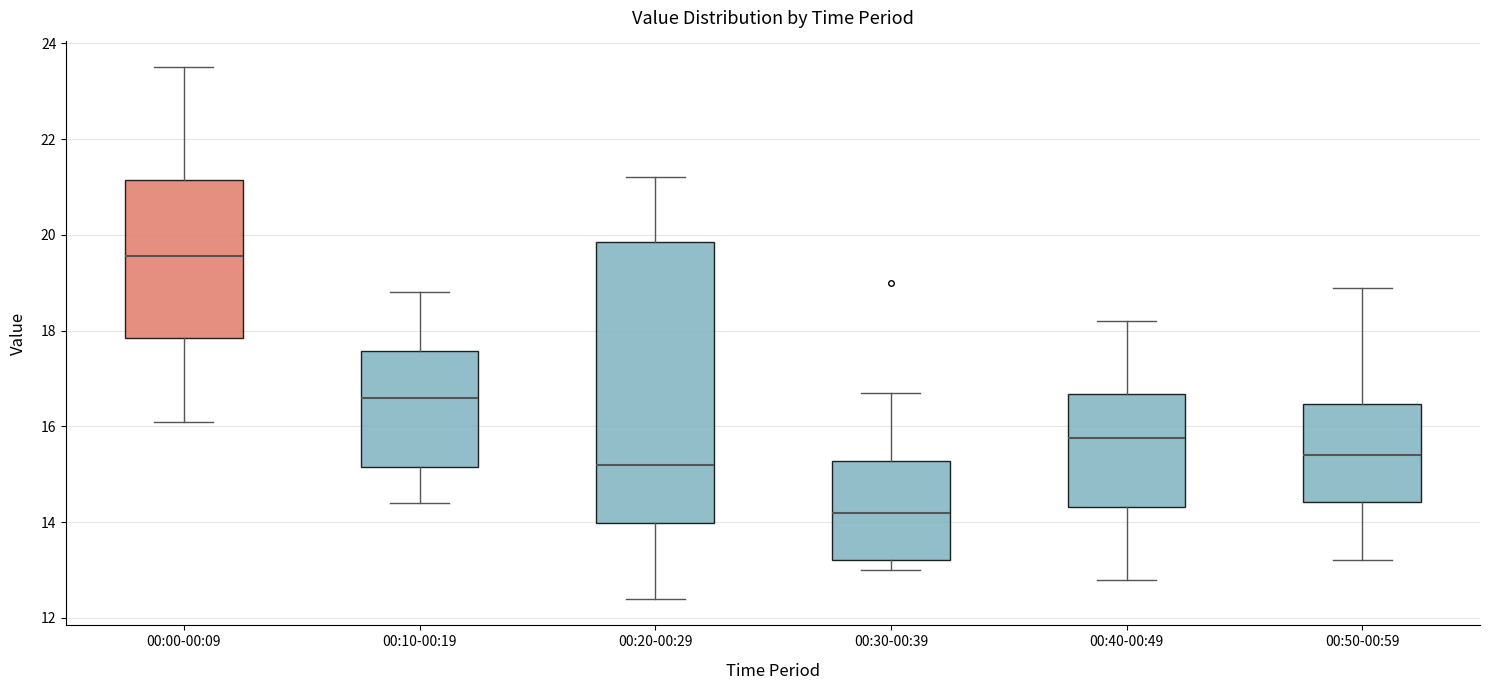

Where is the lower edge of the box for 00:20-00:29 on the y-axis? The values are not printed on the chart, so give them approximately, as read against the axis.

14.0